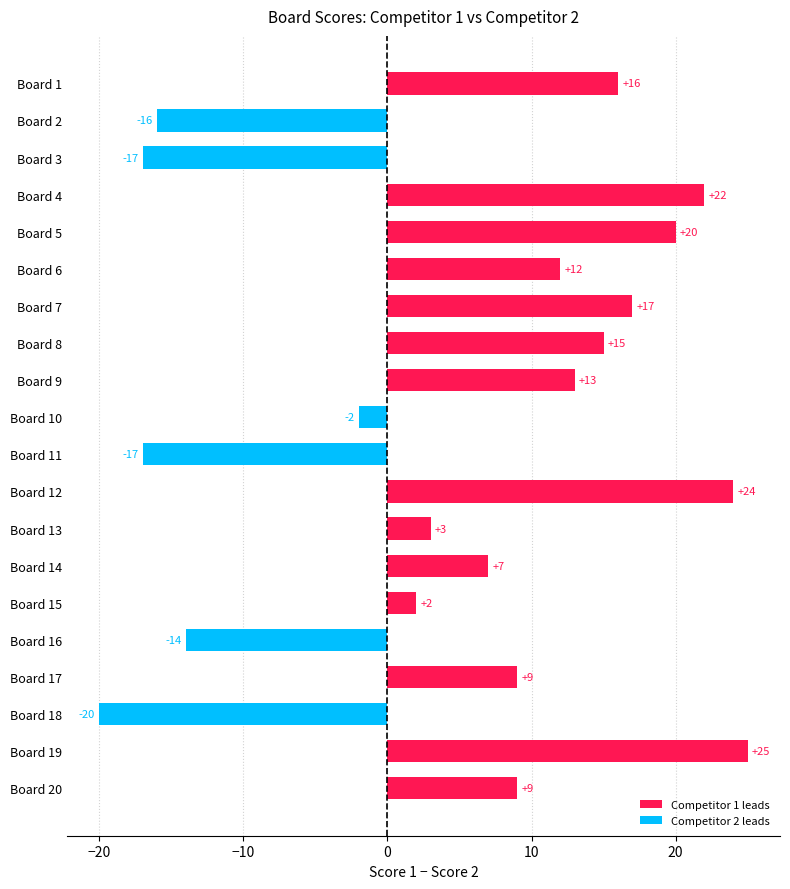

How many data points in Competitor 1 leads are above 9?

9